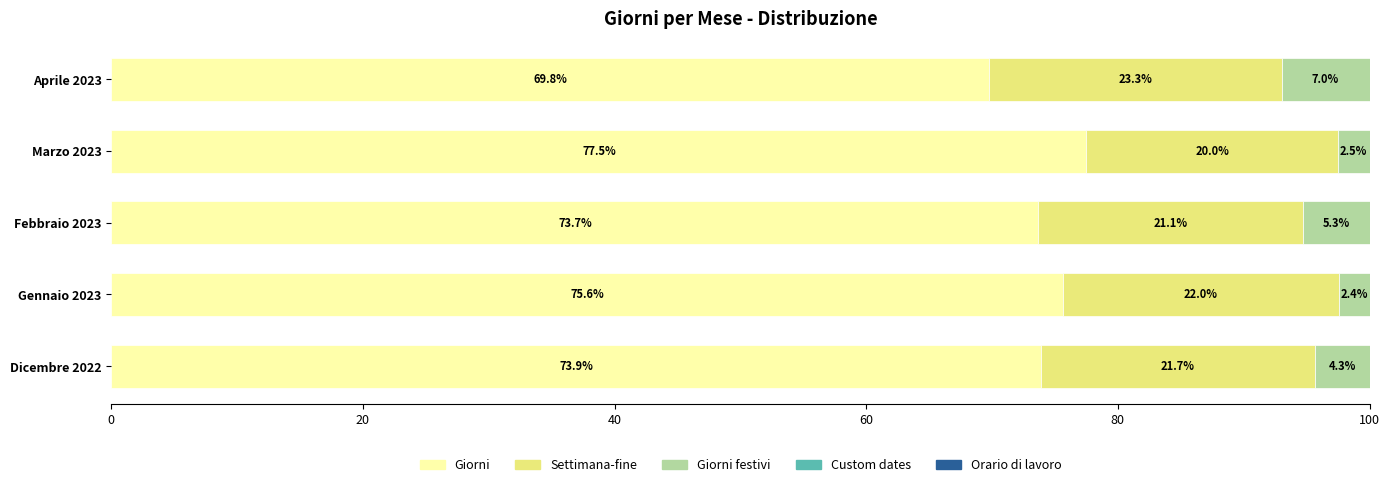

What is the total value across all series at Gennaio 2023?

100.0